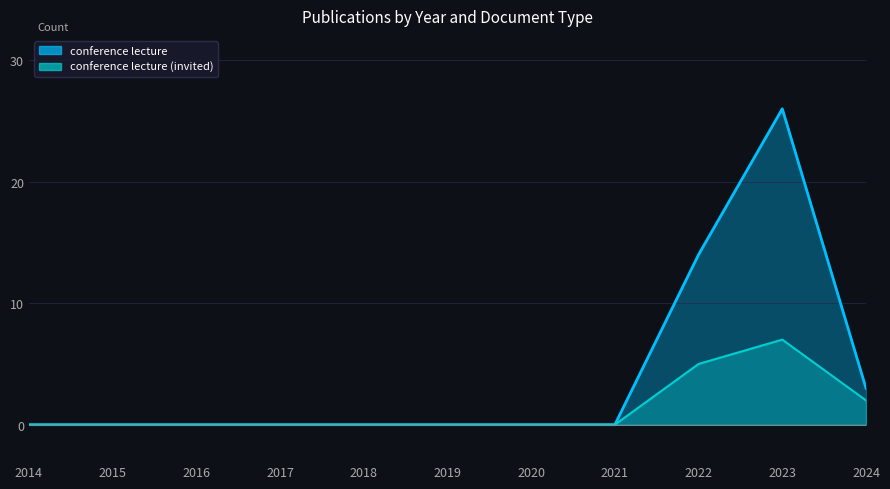

Does the chart have visible grid lines?

Yes